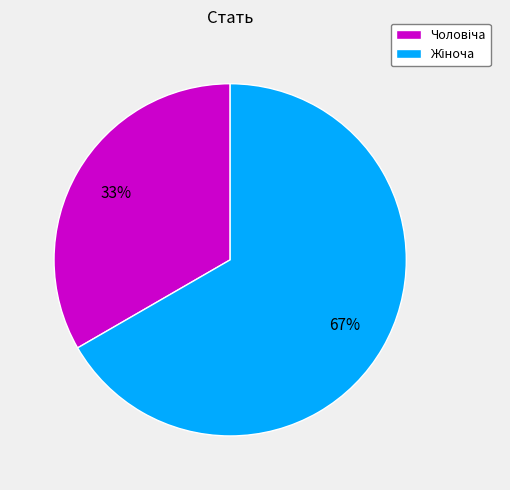

Does any single category account for the majority?

Yes